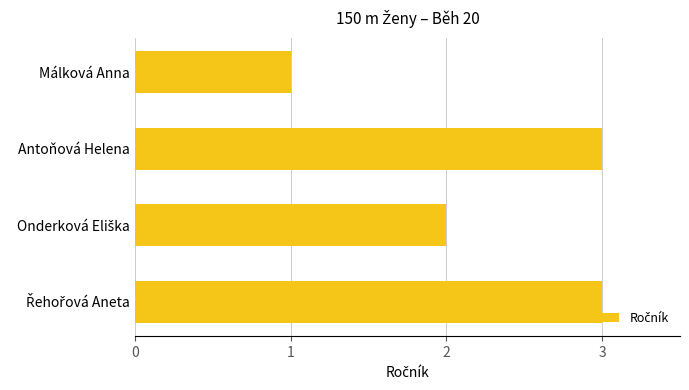

How many data points are less than 3?

2